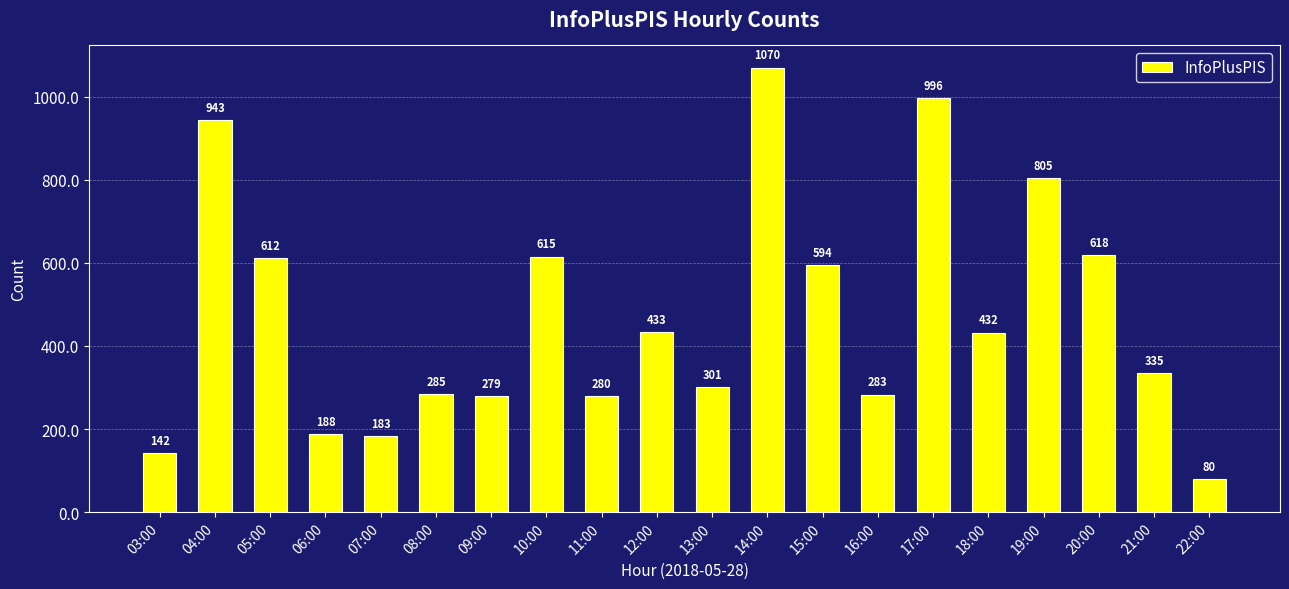

List the labels in order of value, largest first.

14:00, 17:00, 04:00, 19:00, 20:00, 10:00, 05:00, 15:00, 12:00, 18:00, 21:00, 13:00, 08:00, 16:00, 11:00, 09:00, 06:00, 07:00, 03:00, 22:00